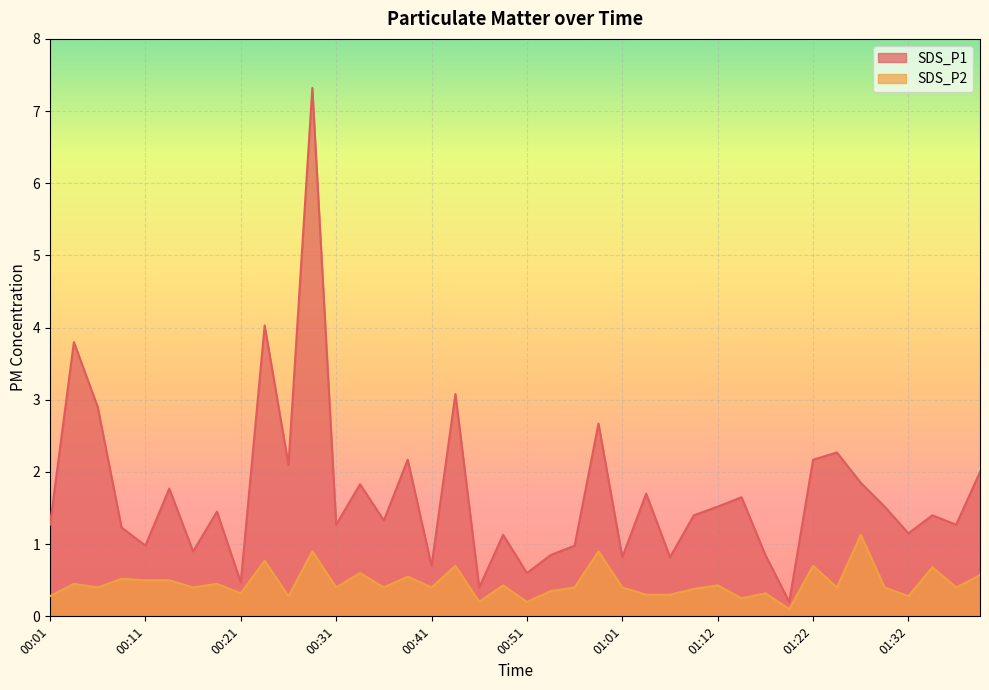

Which series has the largest range (max minus min)?

SDS_P1